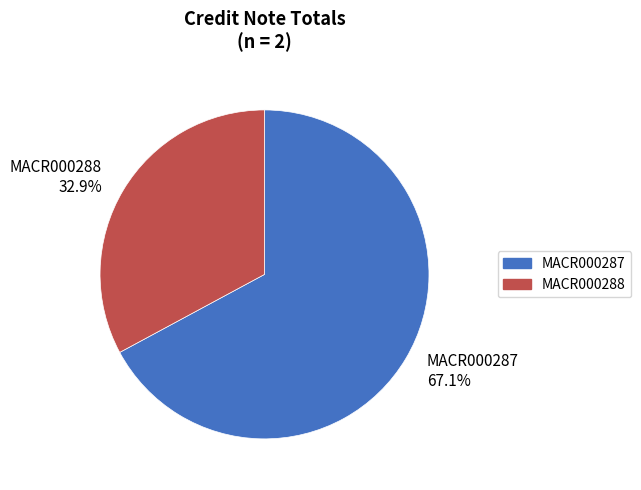

Which has a higher value, MACR000287 or MACR000288?

MACR000287